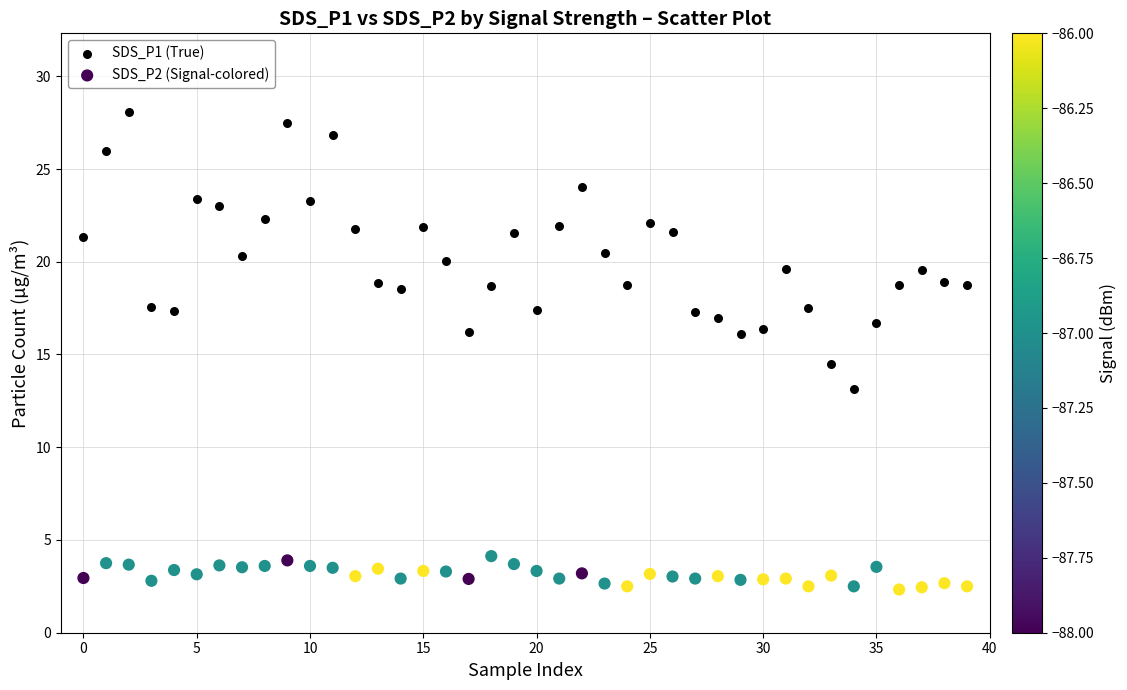

Which series reaches the minimum Y coordinate?

SDS_P2 (Signal-colored)